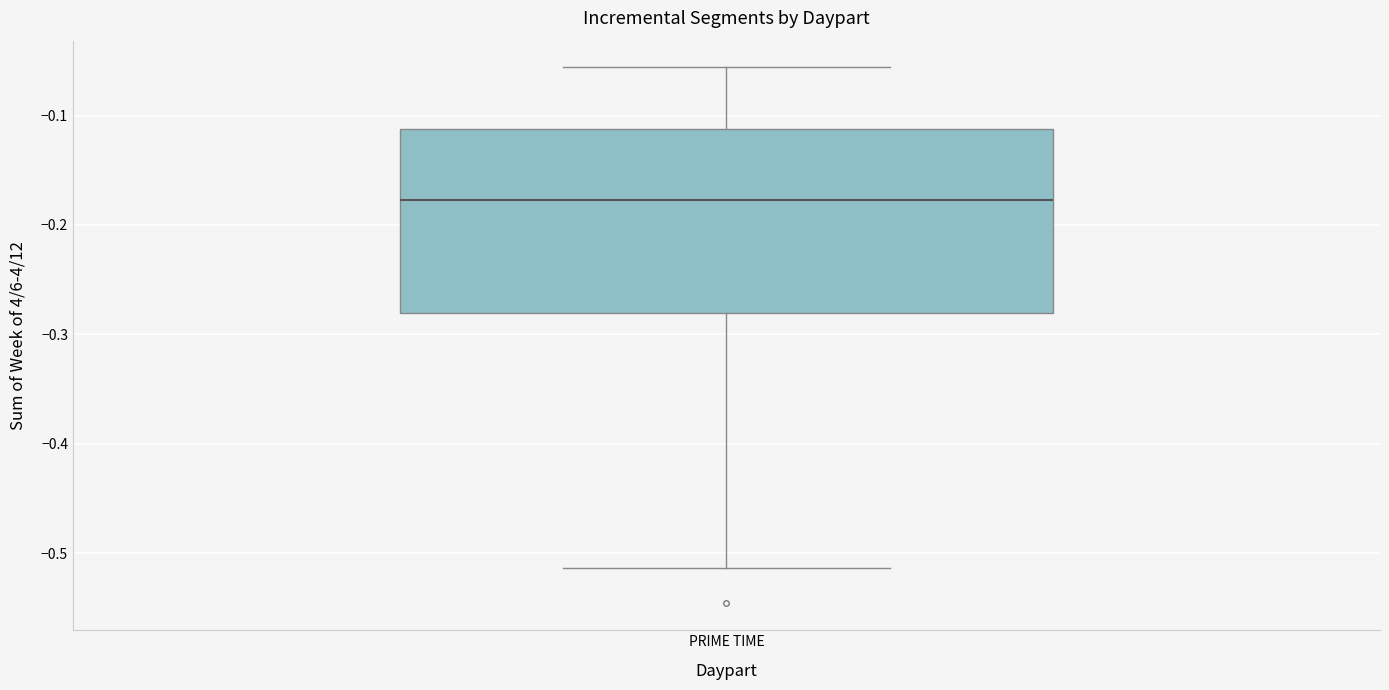

Where is the lower edge of the box for PRIME TIME on the y-axis? The values are not printed on the chart, so give them approximately, as read against the axis.

-0.28